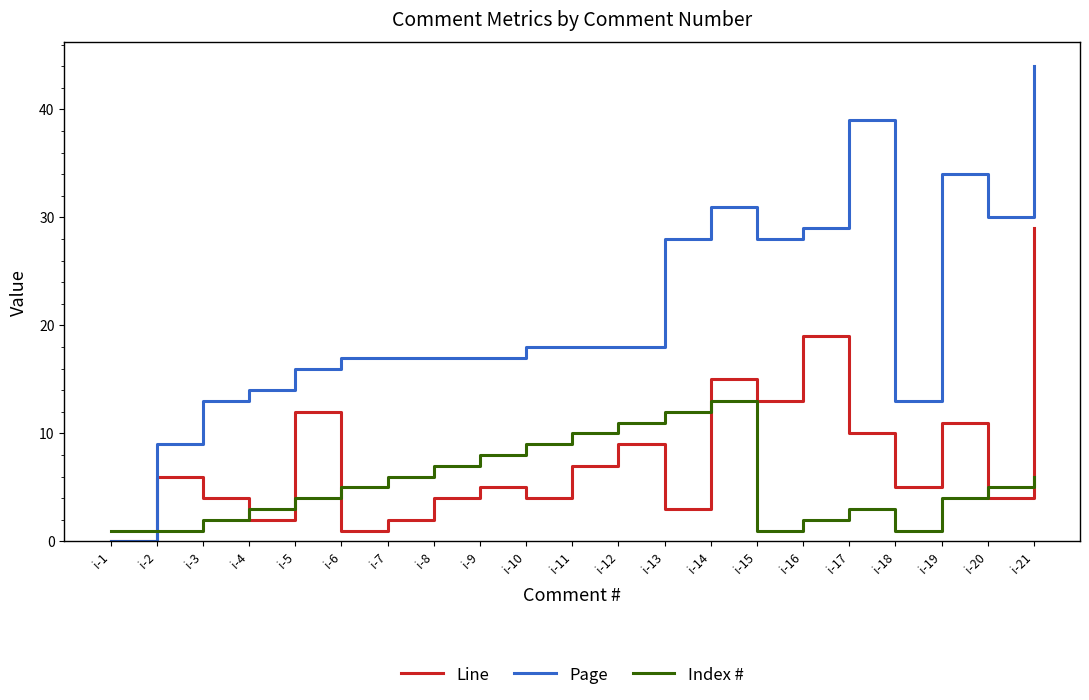

After their last crossing, which series has the higher values: Index # or Page?

Page